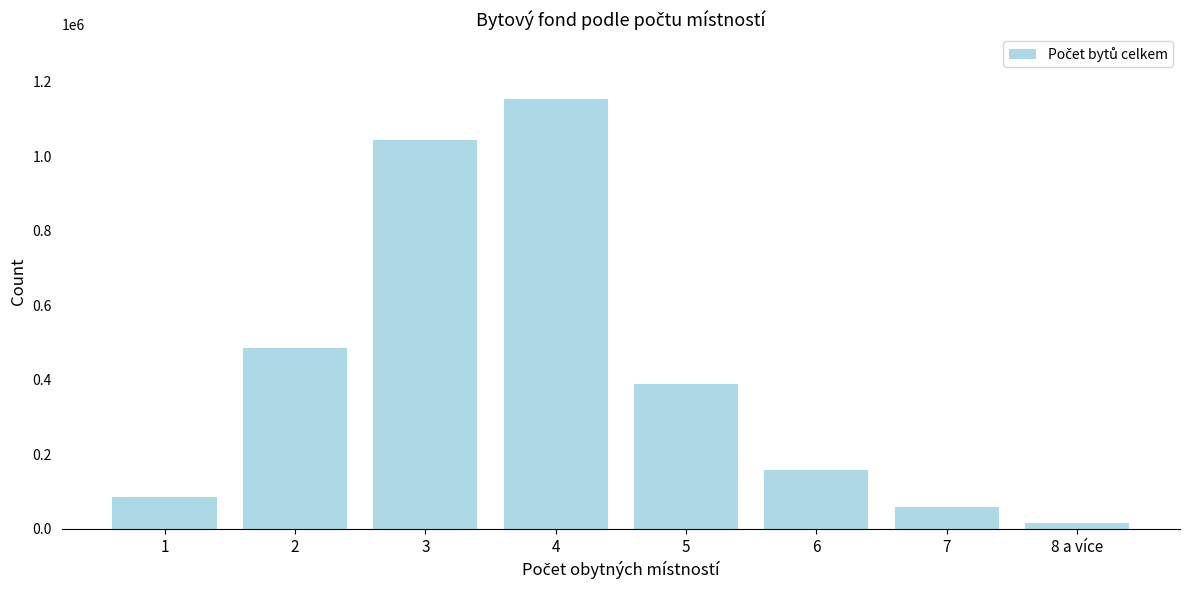

Reading left to right, extract all data points from this chart.

1=84487	2=484280	3=1043942	4=1153750	5=389965	6=156673	7=58012	8 a více=16854